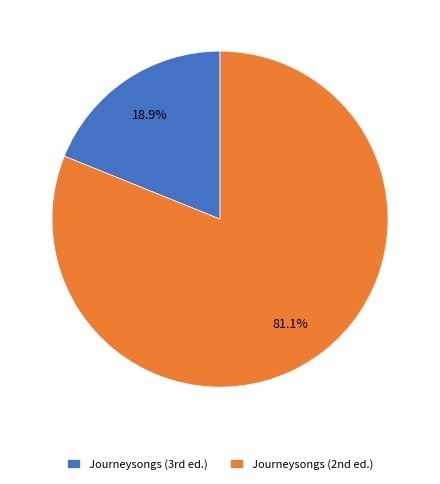

Count the number of slices in the pie.

2